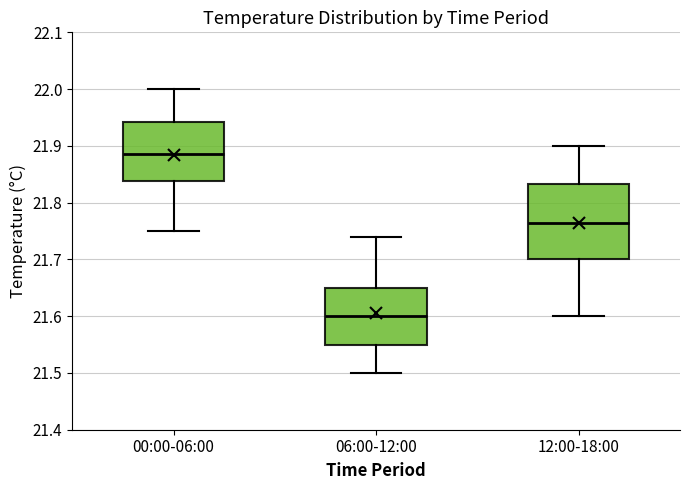

Reading left to right, read every box against the y-axis: the position of its median line, the range the box covers, and the ends of its whiskers. The values are not printed on the chart, so give them approximately, as read against the axis.

00:00-06:00: median 21.89, box 21.84 to 21.94, whiskers 21.75 to 22.00
06:00-12:00: median 21.60, box 21.55 to 21.65, whiskers 21.50 to 21.74
12:00-18:00: median 21.77, box 21.70 to 21.83, whiskers 21.60 to 21.90